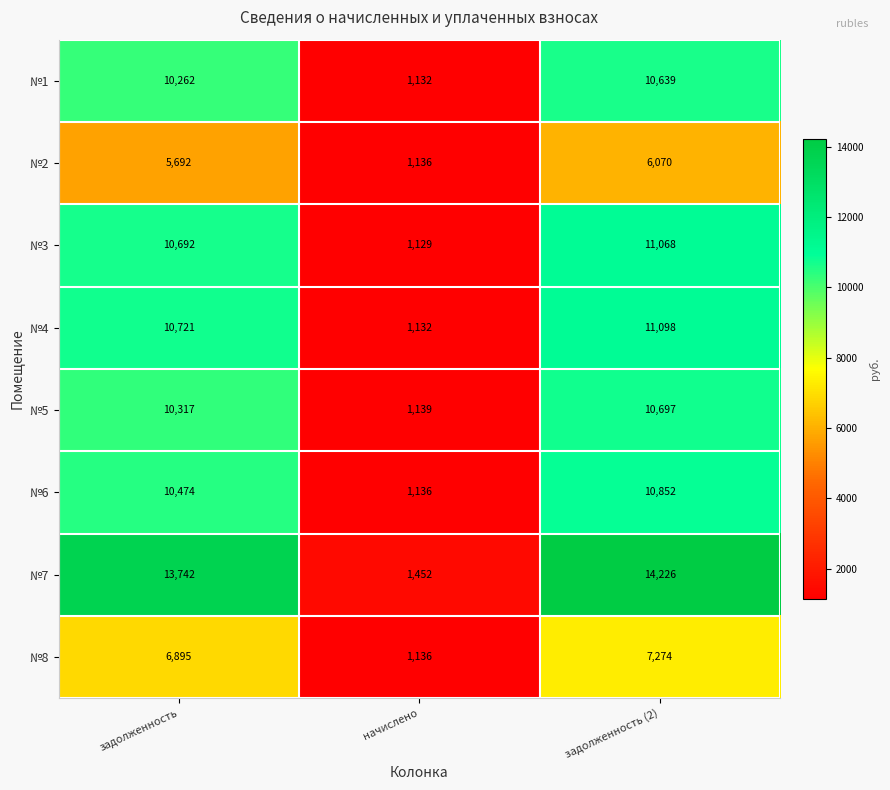

What is the sum of the №8 values at задолженность and задолженность (2)?

14169